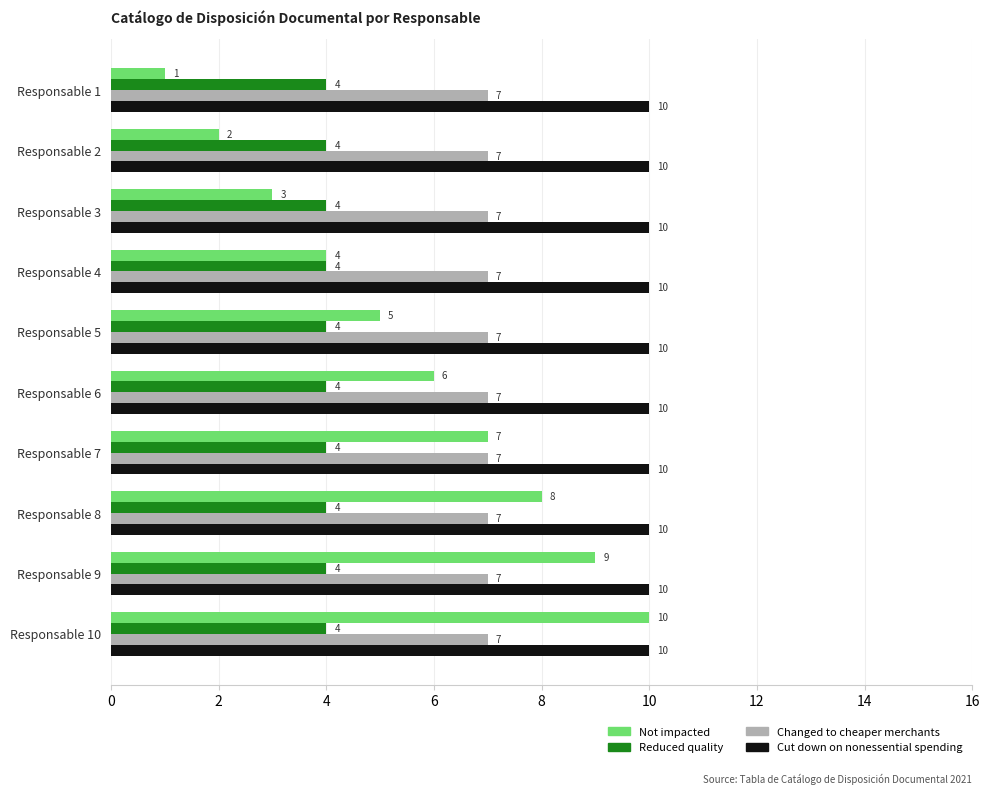

What is the difference between the maximum and second lowest values in the Not impacted series?

8